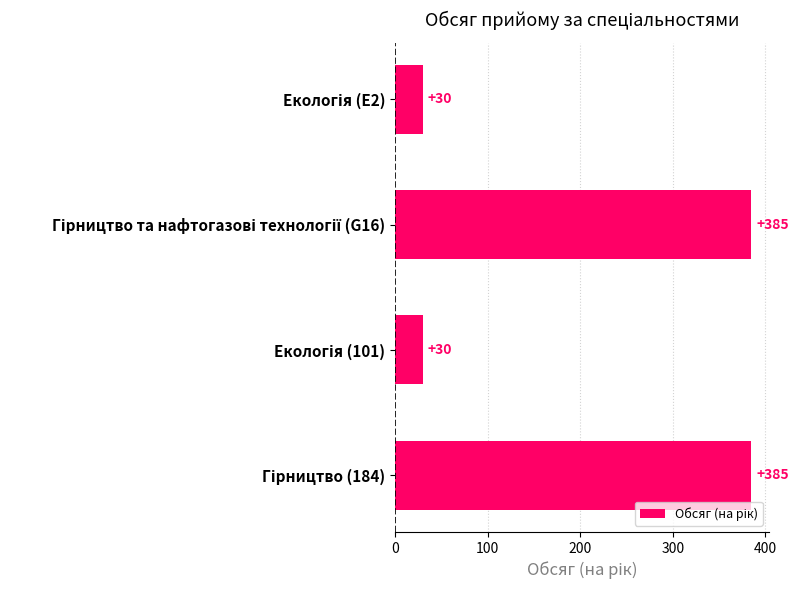

What is the greatest value displayed?

385